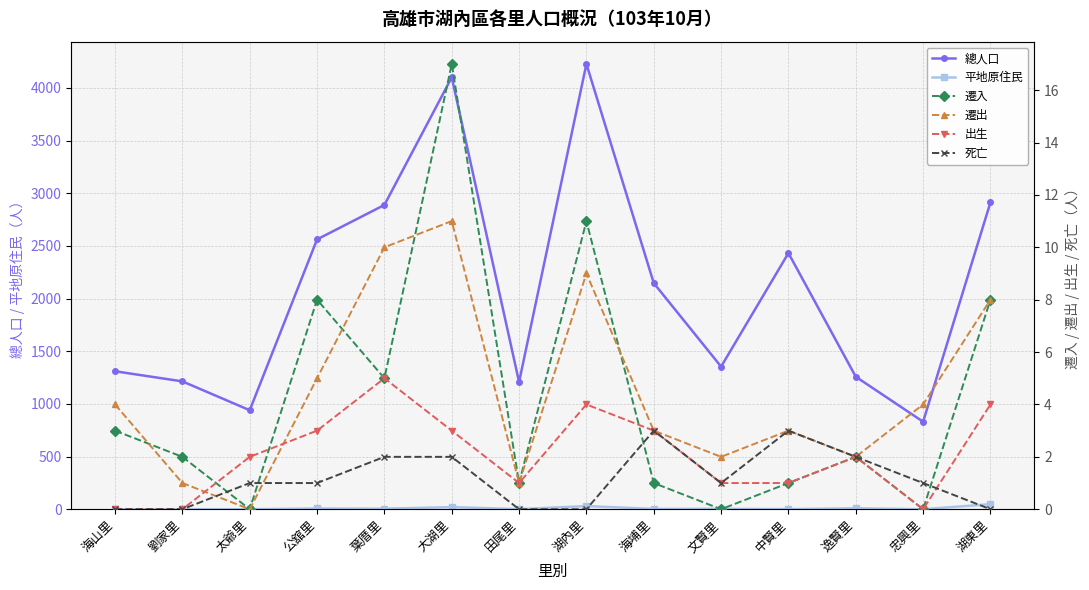

What is the total value across all series at 海山里?

1317